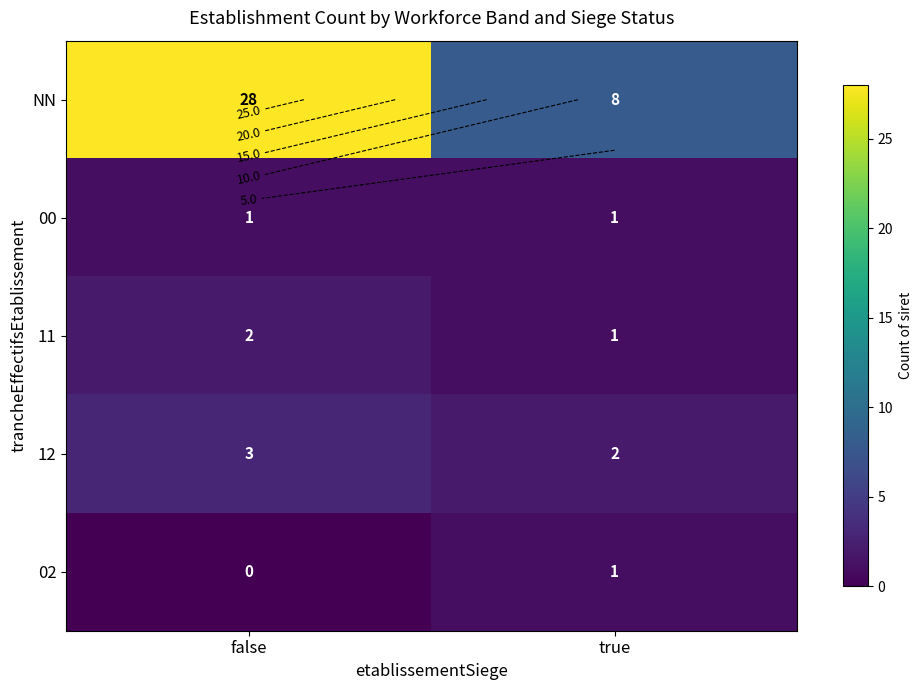

Is it true that 00 equals 1 at false?

False